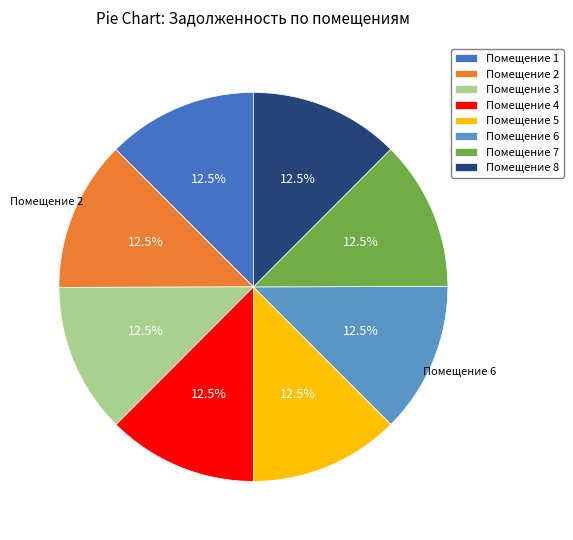

Does Помещение 1 account for over 50% of the chart?

No